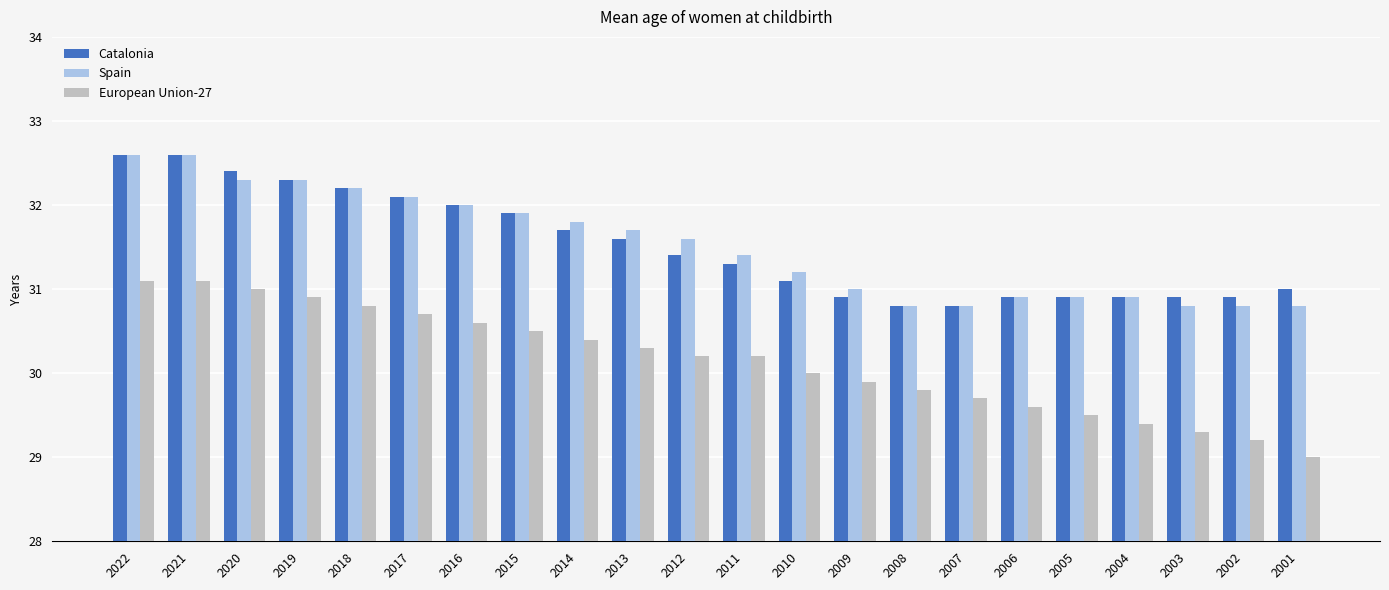

What is the total value across all series at 2008?

91.4